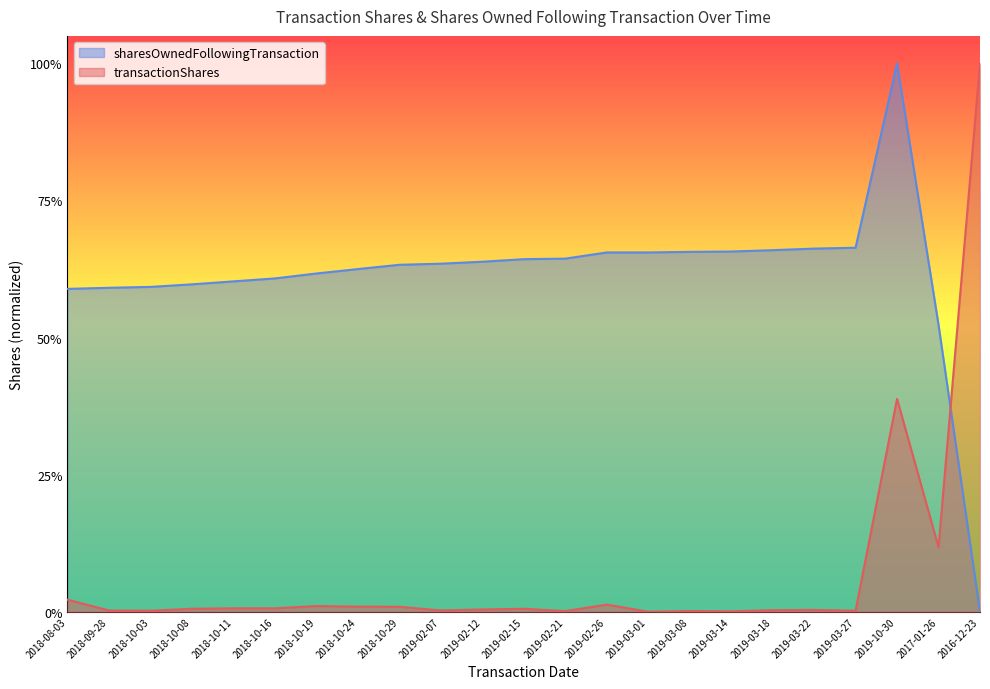

Reading right to left, transcribe all the data shown in this chart.

transactionShares: 2016-12-23=1.0	2017-01-26=0.1	2019-10-30=0.4	2019-03-27=0.0	2019-03-22=0.0	2019-03-18=0.0	2019-03-14=0.0	2019-03-08=0.0	2019-03-01=0.0	2019-02-26=0.0	2019-02-21=0.0	2019-02-15=0.0	2019-02-12=0.0	2019-02-07=0.0	2018-10-29=0.0	2018-10-24=0.0	2018-10-19=0.0	2018-10-16=0.0	2018-10-11=0.0	2018-10-08=0.0	2018-10-03=0.0	2018-09-28=0.0	2018-08-03=0.0
sharesOwnedFollowingTransaction: 2016-12-23=0.0	2017-01-26=0.5	2019-10-30=1.0	2019-03-27=0.7	2019-03-22=0.7	2019-03-18=0.7	2019-03-14=0.7	2019-03-08=0.7	2019-03-01=0.7	2019-02-26=0.7	2019-02-21=0.6	2019-02-15=0.6	2019-02-12=0.6	2019-02-07=0.6	2018-10-29=0.6	2018-10-24=0.6	2018-10-19=0.6	2018-10-16=0.6	2018-10-11=0.6	2018-10-08=0.6	2018-10-03=0.6	2018-09-28=0.6	2018-08-03=0.6